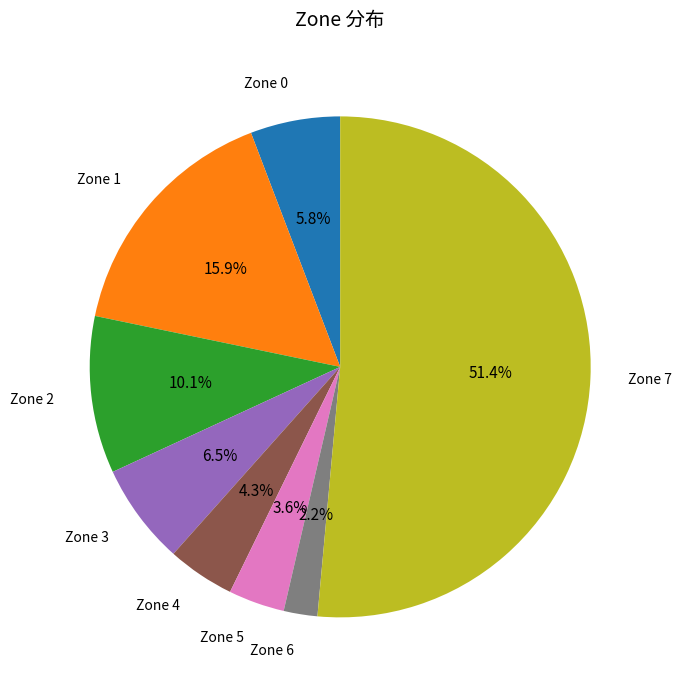

How many slices are in this pie chart?

8